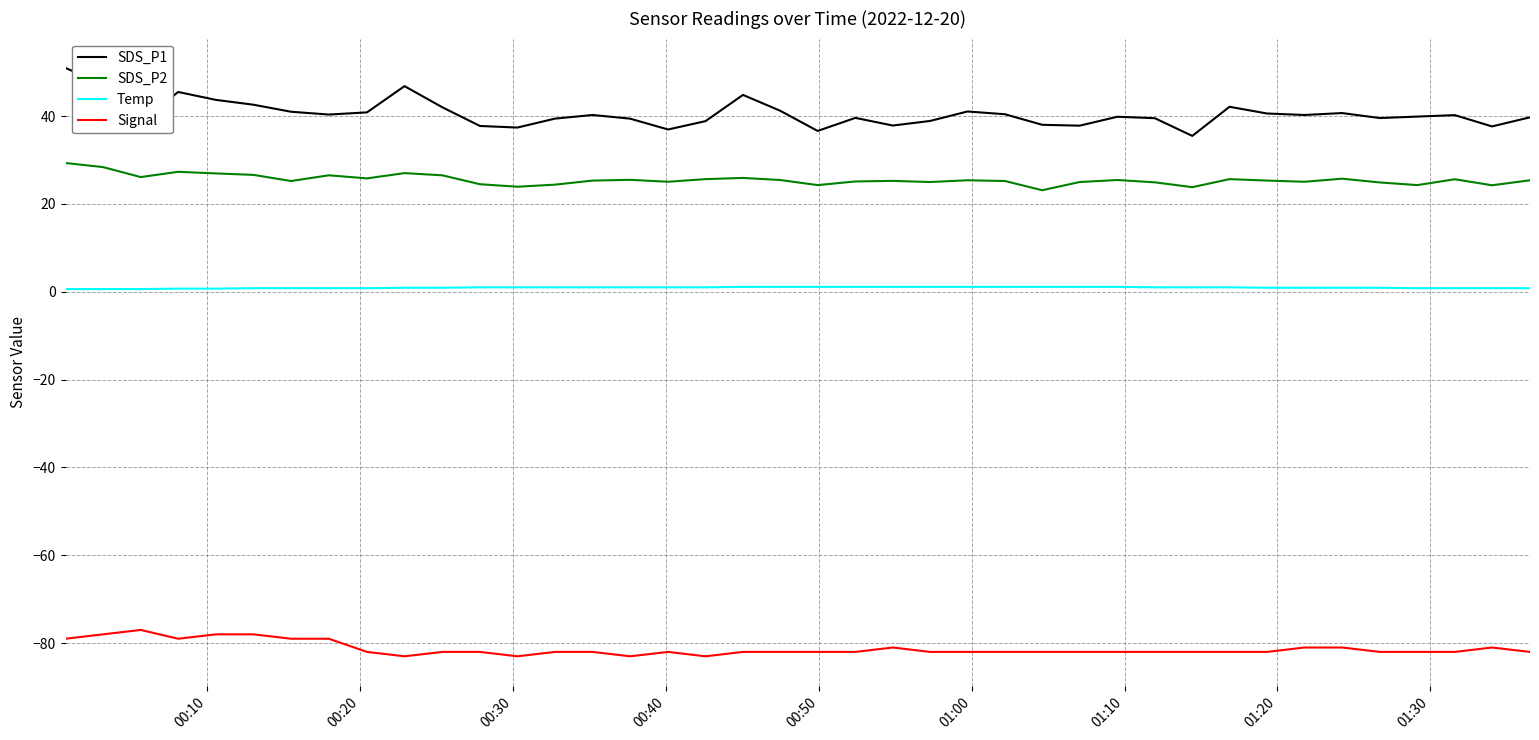

What is the difference between the maximum and minimum values in the Signal series?

6.0